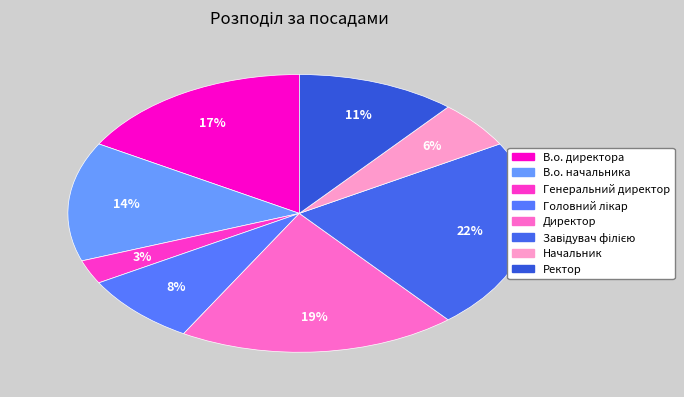

Do Директор and В.о. директора together represent more than half of the pie?

No